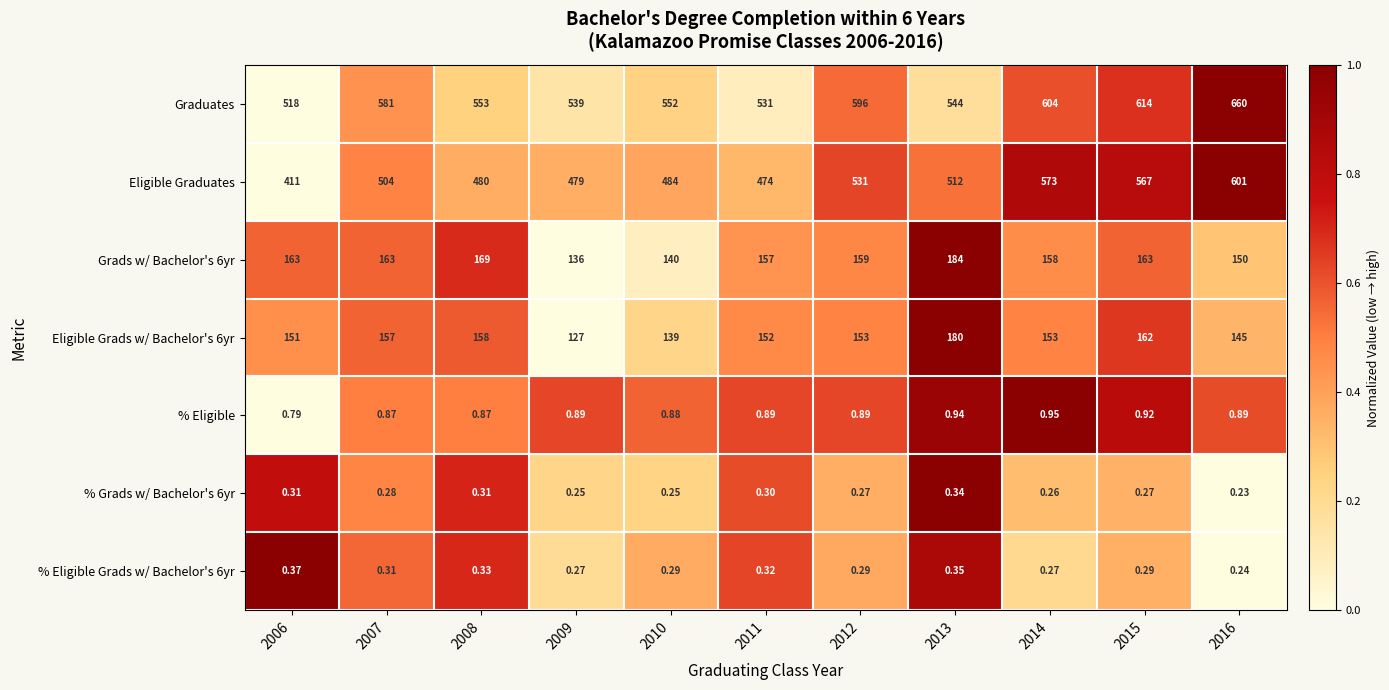

Which series has the largest range (max minus min)?

Eligible Graduates